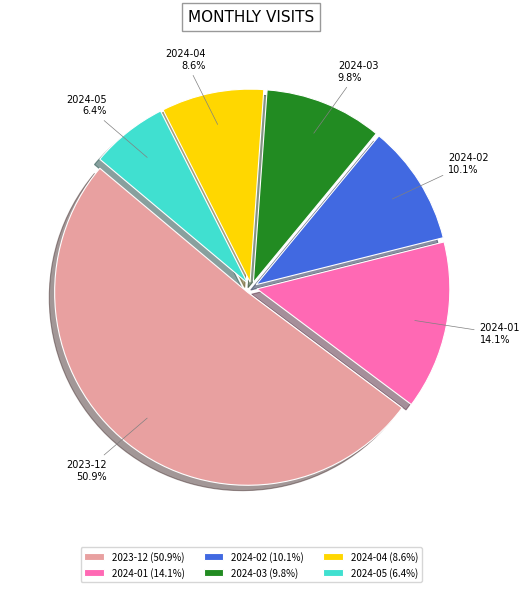

What is the ratio of the value at 2024-03 to the value at 2024-01?

0.7